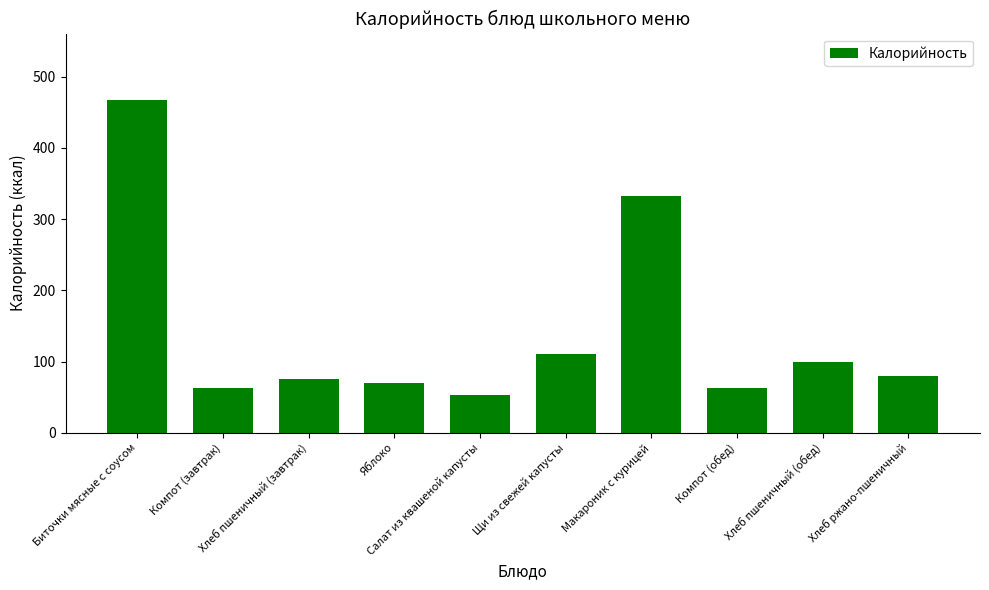

What is the label of the 10th bar from the left?

Хлеб ржано-пшеничный